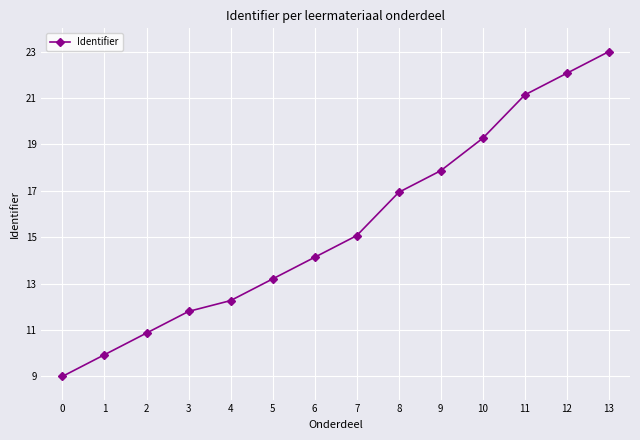

How many distinct data groups are displayed?

1